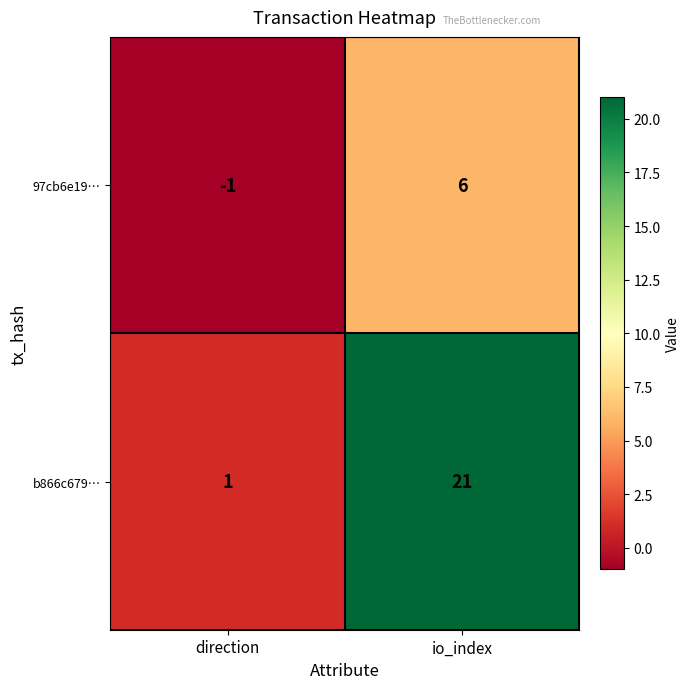

Between direction and io_index, which series saw the biggest shift?

b866c679…